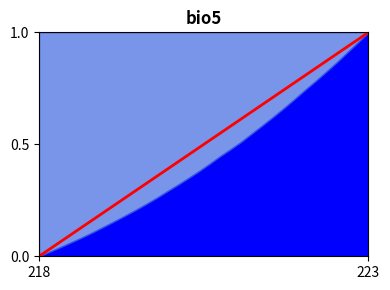

Where is the data nearest to the value 0?

218